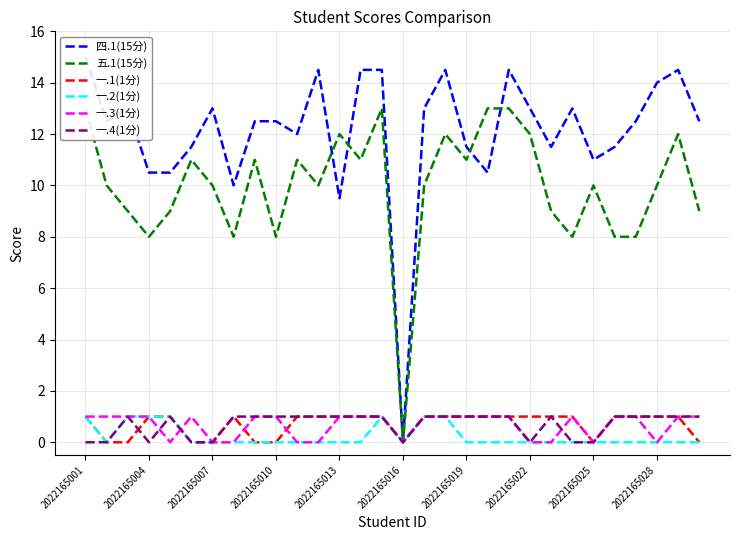

Reading left to right, list all the values displayed in this chart.

四.1(15分): 15.0	12.5	13.0	10.5	10.5	11.5	13.0	10.0	12.5	12.5	12.0	14.5	9.5	14.5	14.5	0.0	13.0	14.5	11.5	10.5	14.5	13.0	11.5	13.0	11.0	11.5	12.5	14.0	14.5	12.5
五.1(15分): 13.0	10.0	9.0	8.0	9.0	11.0	10.0	8.0	11.0	8.0	11.0	10.0	12.0	11.0	13.0	0.0	10.0	12.0	11.0	13.0	13.0	12.0	9.0	8.0	10.0	8.0	8.0	10.0	12.0	9.0
一.1(1分): 1.0	0.0	0.0	1.0	1.0	0.0	0.0	1.0	0.0	0.0	1.0	1.0	1.0	1.0	1.0	0.0	1.0	1.0	1.0	1.0	1.0	1.0	1.0	1.0	0.0	1.0	1.0	1.0	1.0	0.0
一.2(1分): 1.0	0.0	1.0	1.0	1.0	0.0	0.0	0.0	0.0	0.0	0.0	0.0	0.0	0.0	1.0	0.0	1.0	1.0	0.0	0.0	0.0	0.0	0.0	0.0	0.0	0.0	0.0	0.0	0.0	0.0
一.3(1分): 1.0	1.0	1.0	1.0	0.0	1.0	0.0	0.0	1.0	1.0	0.0	0.0	1.0	1.0	1.0	0.0	1.0	1.0	1.0	1.0	1.0	0.0	0.0	1.0	0.0	1.0	1.0	0.0	1.0	1.0
一.4(1分): 0.0	0.0	1.0	0.0	1.0	0.0	0.0	1.0	1.0	1.0	1.0	1.0	1.0	1.0	1.0	0.0	1.0	1.0	1.0	1.0	1.0	0.0	1.0	0.0	0.0	1.0	1.0	1.0	1.0	1.0